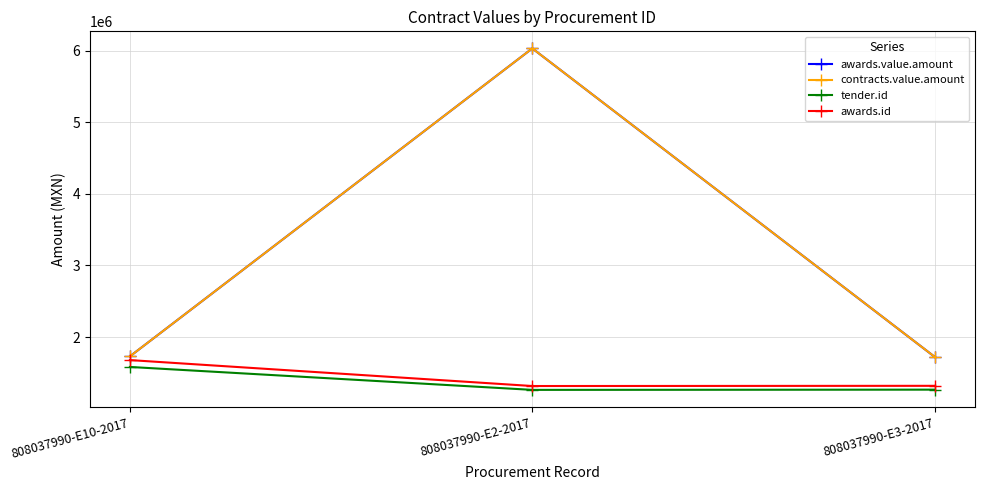

Which series has the largest range (max minus min)?

awards.value.amount